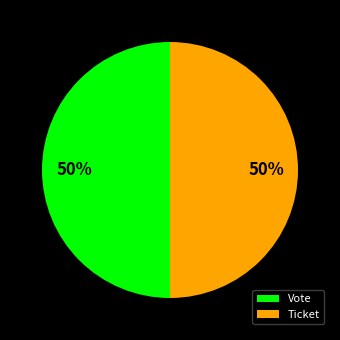

Is it true that Ticket is 35% of the pie?

False